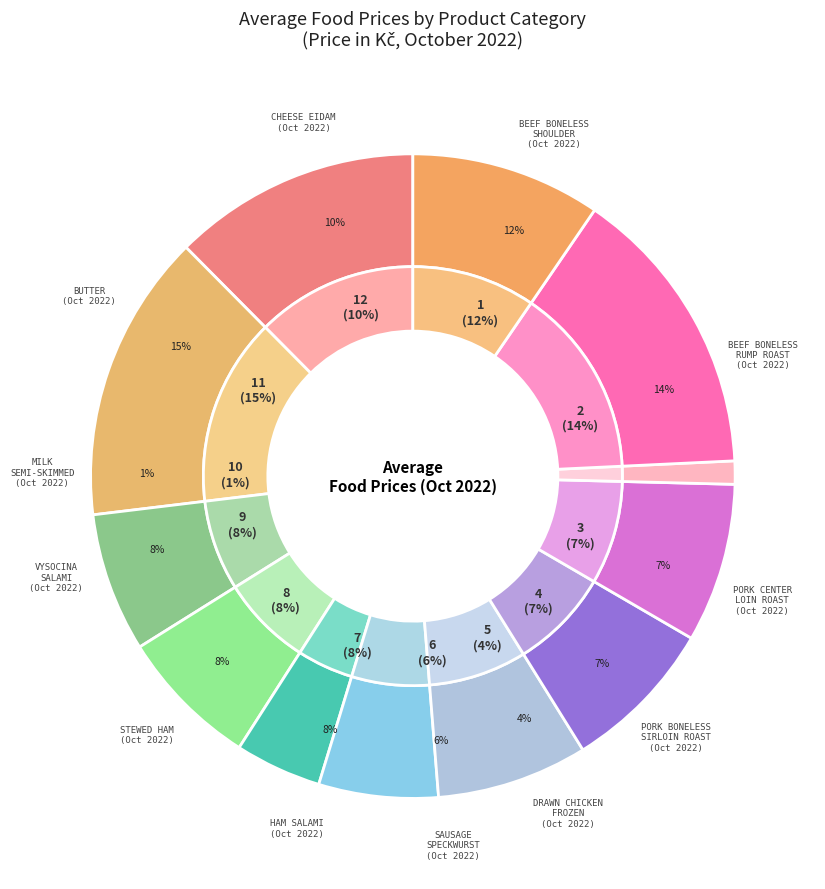

Rank the categories by value from lowest to highest.

MILK
SEMI-SKIMMED, DRAWN CHICKEN
FROZEN, SAUSAGE
SPECKWURST, PORK CENTER
LOIN ROAST, PORK BONELESS
SIRLOIN ROAST, HAM SALAMI, STEWED HAM, VYSOCINA
SALAMI, CHEESE EIDAM, BEEF BONELESS
SHOULDER, BEEF BONELESS
RUMP ROAST, BUTTER